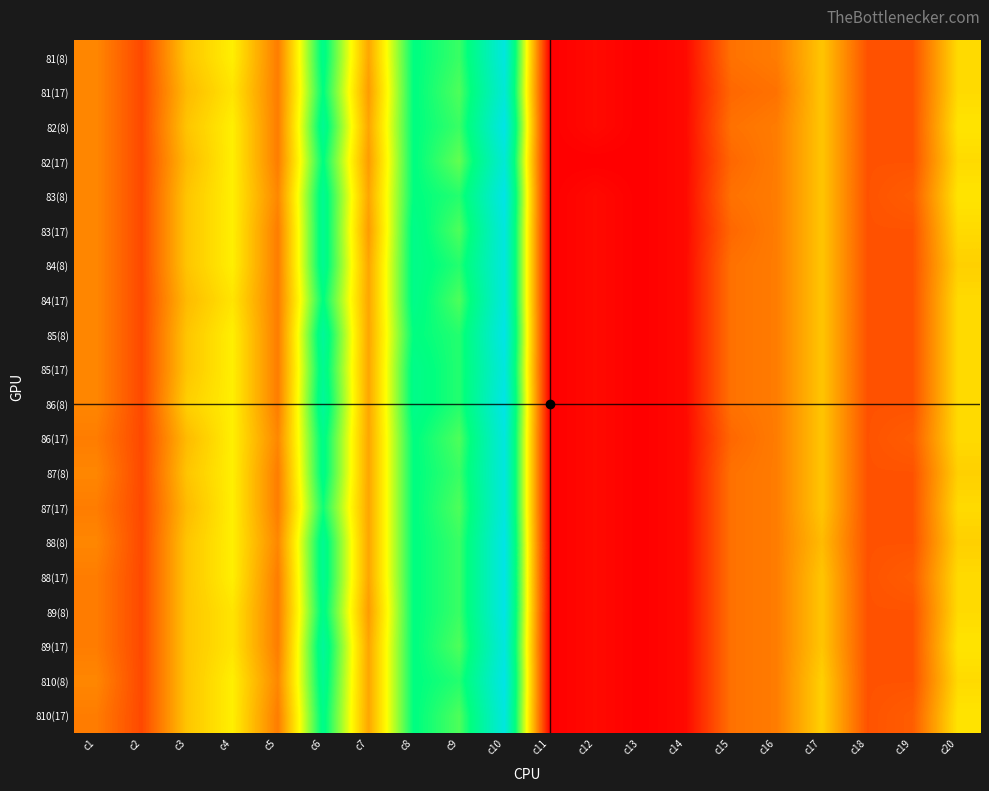

What is the greatest value displayed?

0.6